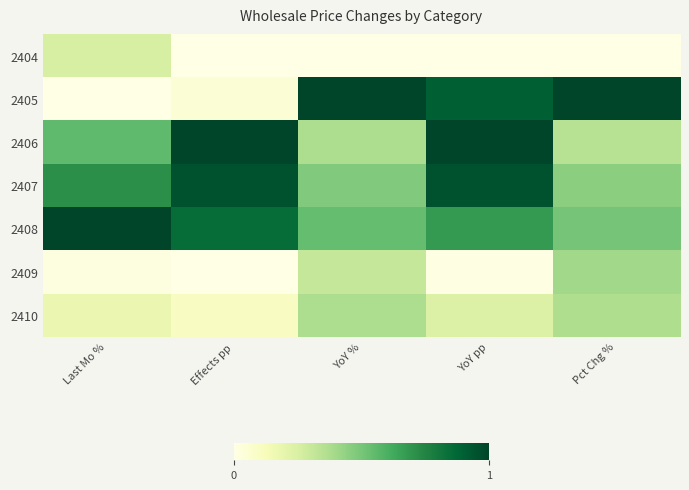

At how many categories does at least one series exceed 0?

5